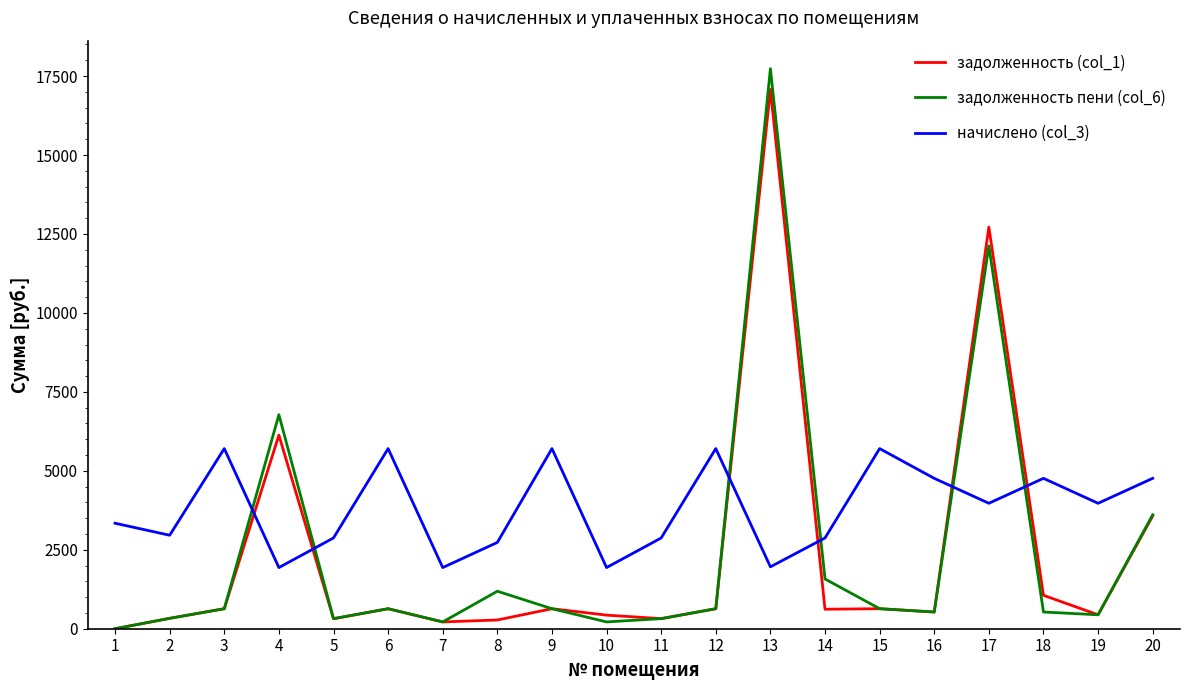

True or false: задолженность (col_1) and начислено (col_3) intersect in this chart.

True